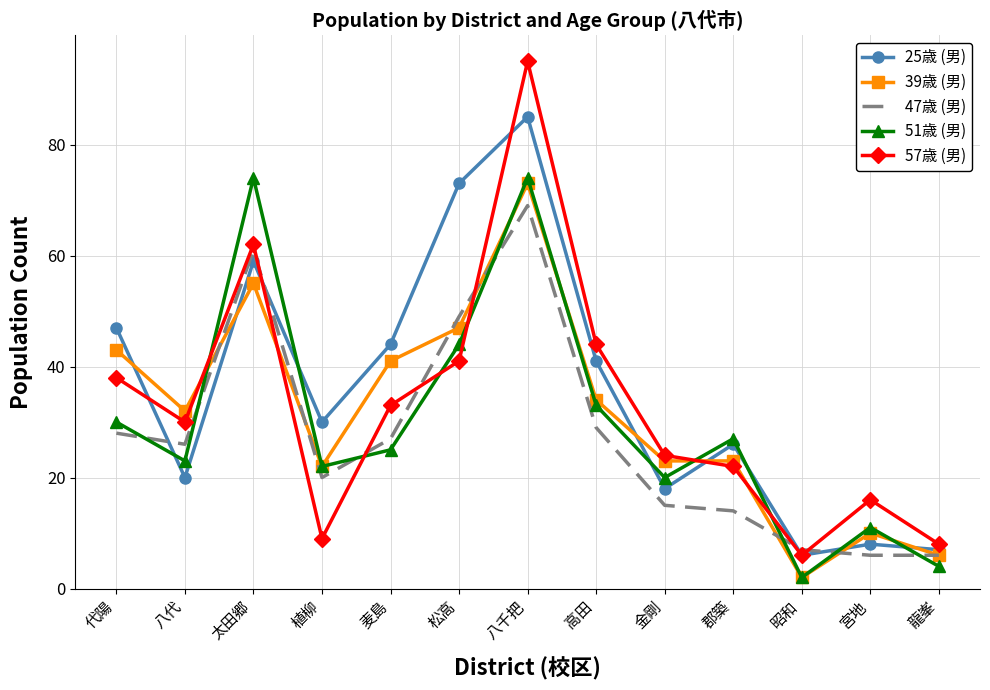

Reading left to right, transcribe all the data shown in this chart.

25歳 (男): 代陽=47	八代=20	太田郷=59	植柳=30	麦島=44	松高=73	八千把=85	高田=41	金剛=18	郡築=26	昭和=6	宮地=8	龍峯=7
39歳 (男): 代陽=43	八代=32	太田郷=55	植柳=22	麦島=41	松高=47	八千把=73	高田=34	金剛=23	郡築=23	昭和=2	宮地=10	龍峯=6
47歳 (男): 代陽=28	八代=26	太田郷=61	植柳=20	麦島=27	松高=49	八千把=69	高田=29	金剛=15	郡築=14	昭和=7	宮地=6	龍峯=6
51歳 (男): 代陽=30	八代=23	太田郷=74	植柳=22	麦島=25	松高=44	八千把=74	高田=33	金剛=20	郡築=27	昭和=2	宮地=11	龍峯=4
57歳 (男): 代陽=38	八代=30	太田郷=62	植柳=9	麦島=33	松高=41	八千把=95	高田=44	金剛=24	郡築=22	昭和=6	宮地=16	龍峯=8